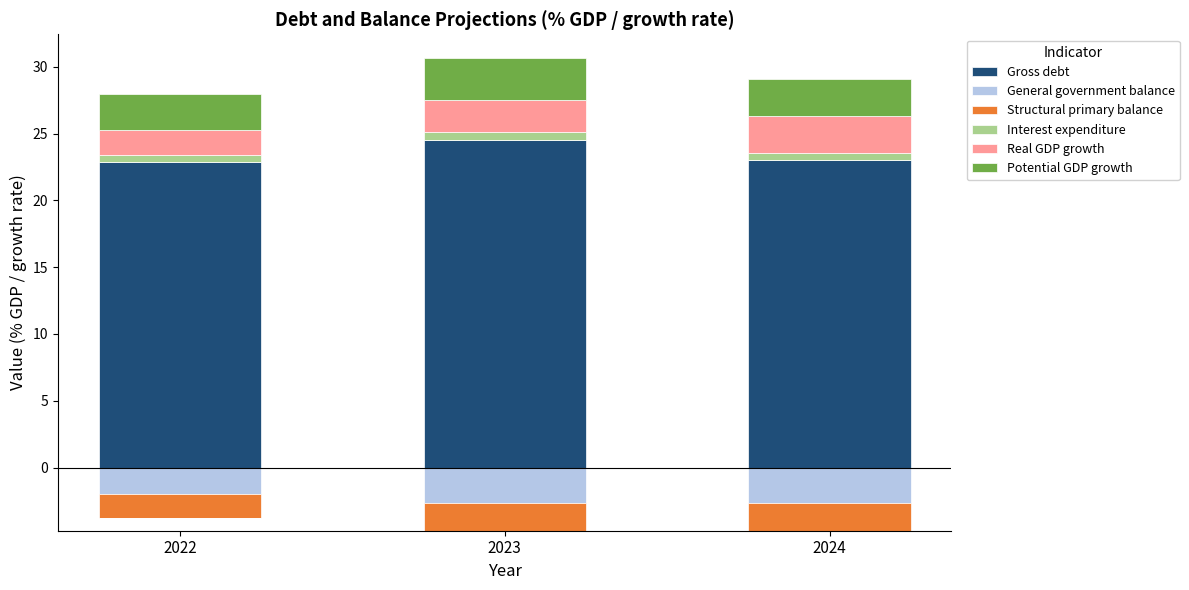

The Structural primary balance series shows 0.0 at 2024. True or false?

True